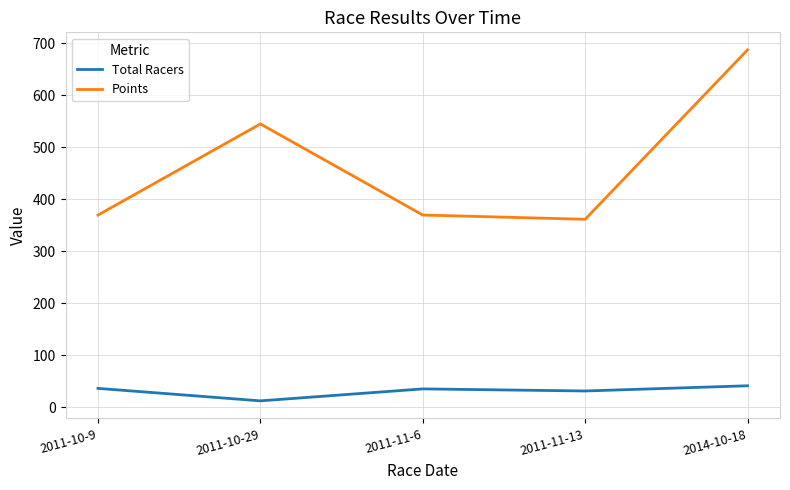

The Points series shows 361.3 at 2011-11-13. True or false?

True